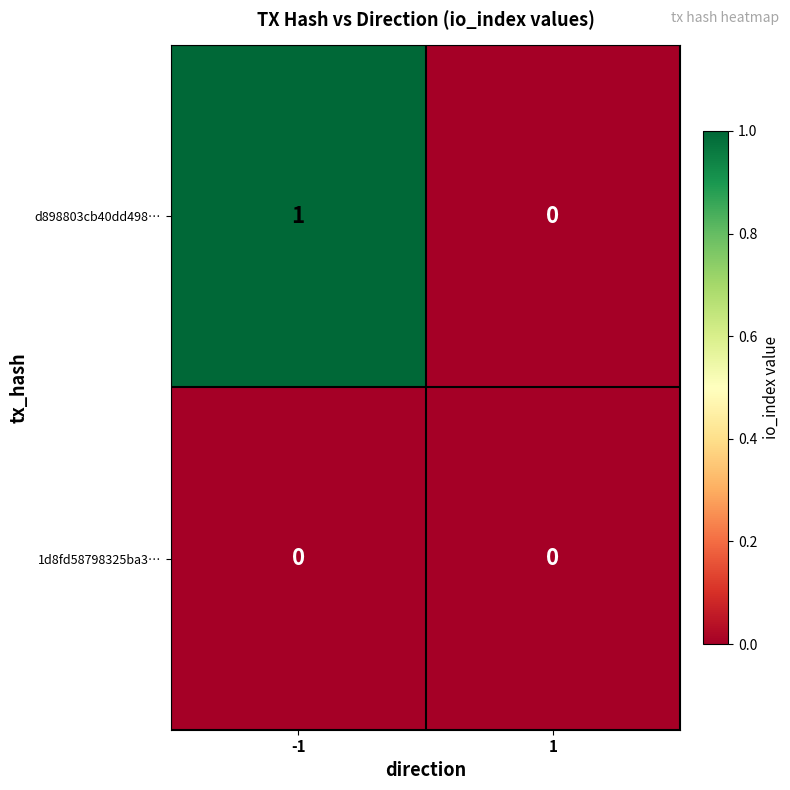

Rank the series by their average value, from lowest to highest.

1d8fd58798325ba3…, d898803cb40dd498…